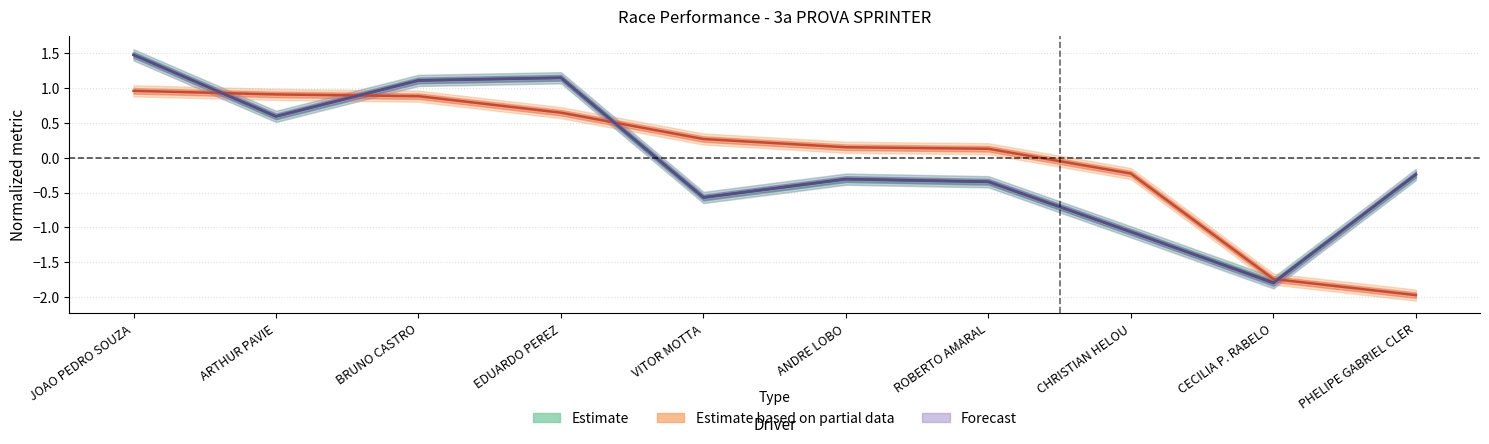

Read the Best Speed value at EDUARDO PEREZ.

1.1